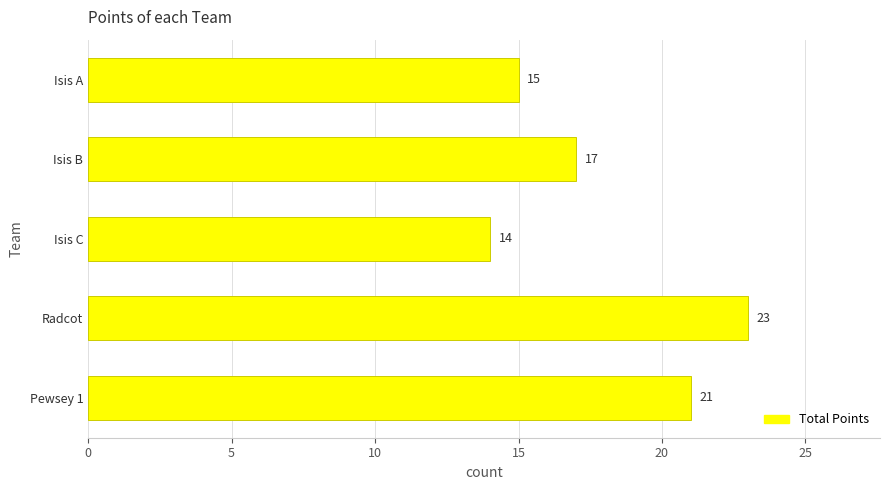

What is the label of the 4th bar from the bottom?

Isis B